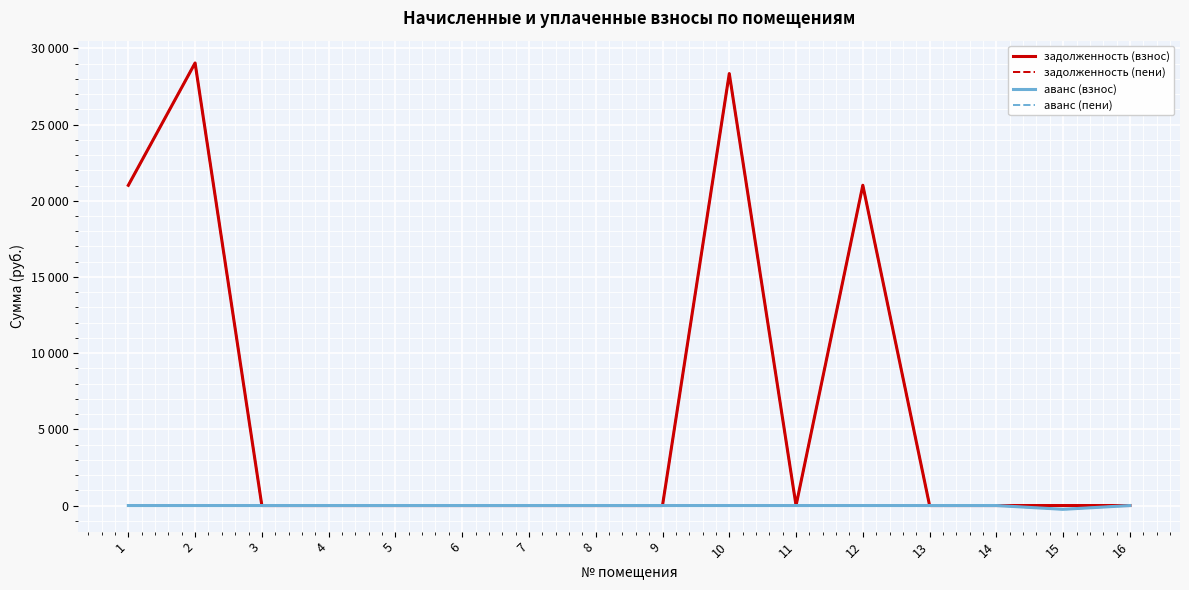

Is it true that аванс (пени) equals 126.2 at 6?

False